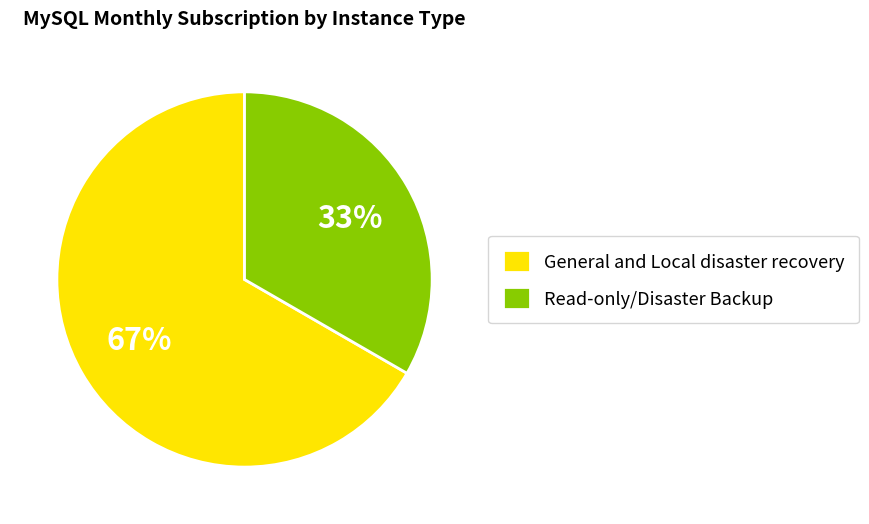

What is the smallest slice in the pie chart?

Read-only/Disaster Backup